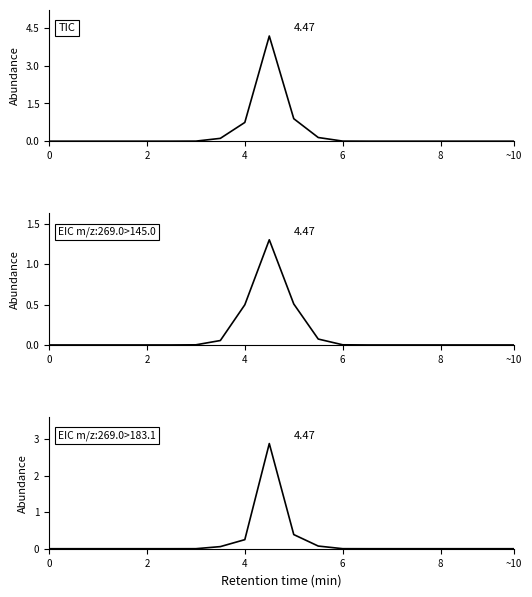

Count the number of categories in the chart.

20